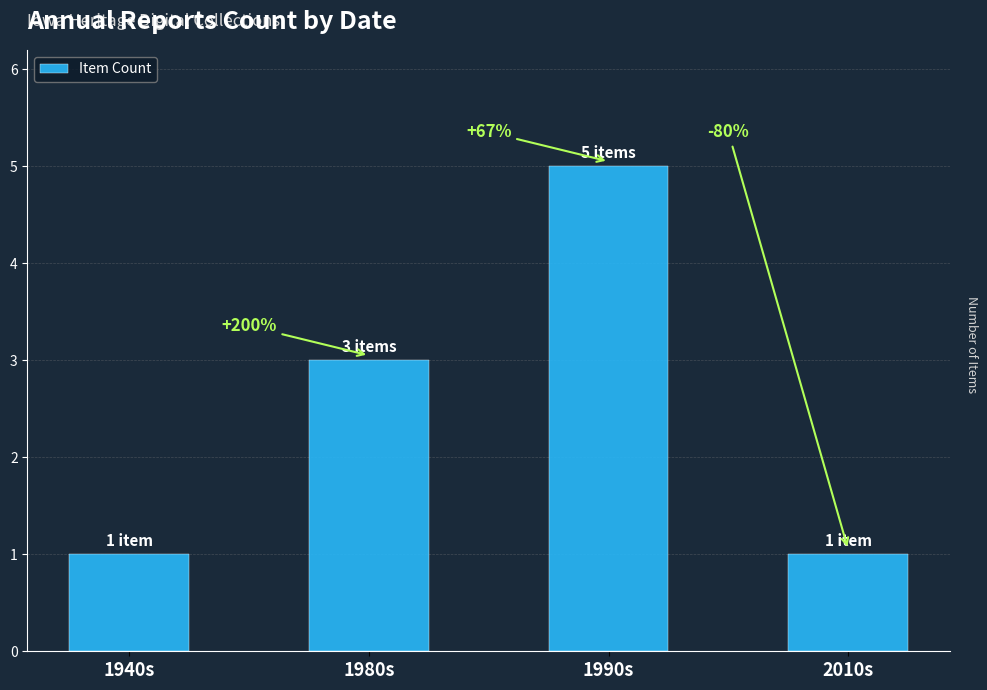

How many bars are there in total?

4